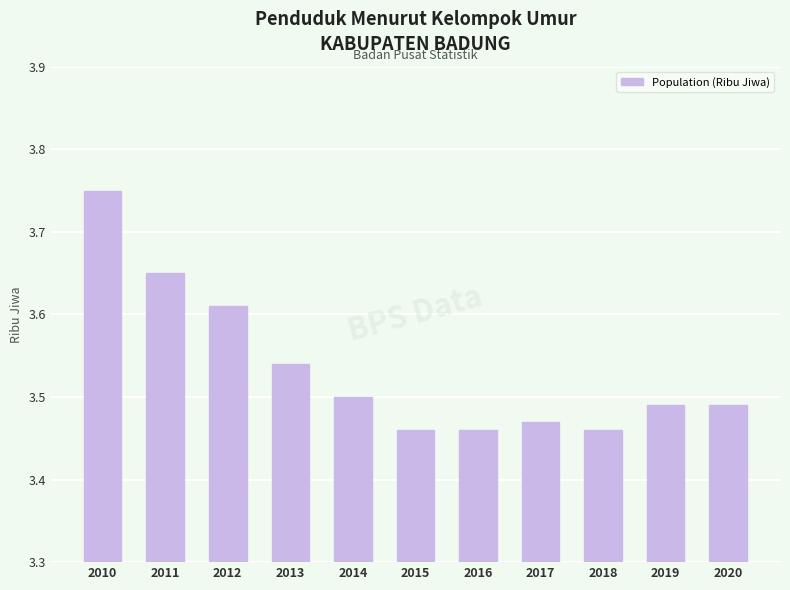

Between 2020 and 2018, which is larger?

2020